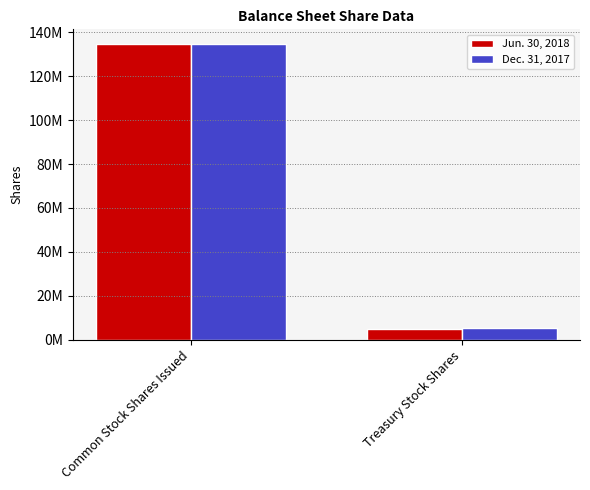

What is the difference between the Jun. 30, 2018 values at Common Stock Shares Issued and Treasury Stock Shares?

129651615